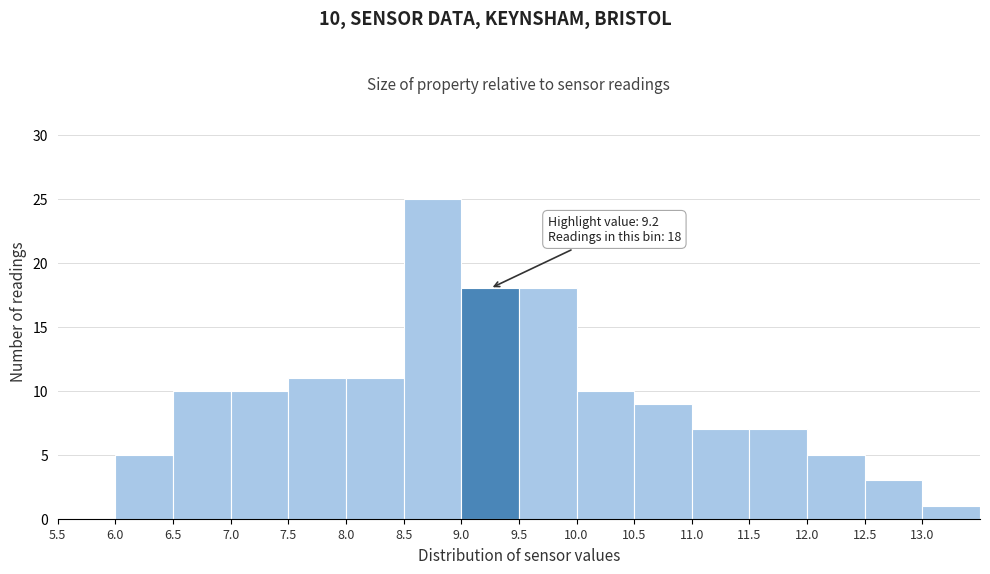

Which range on the x-axis has the tallest bar?

8.5 to 9.0